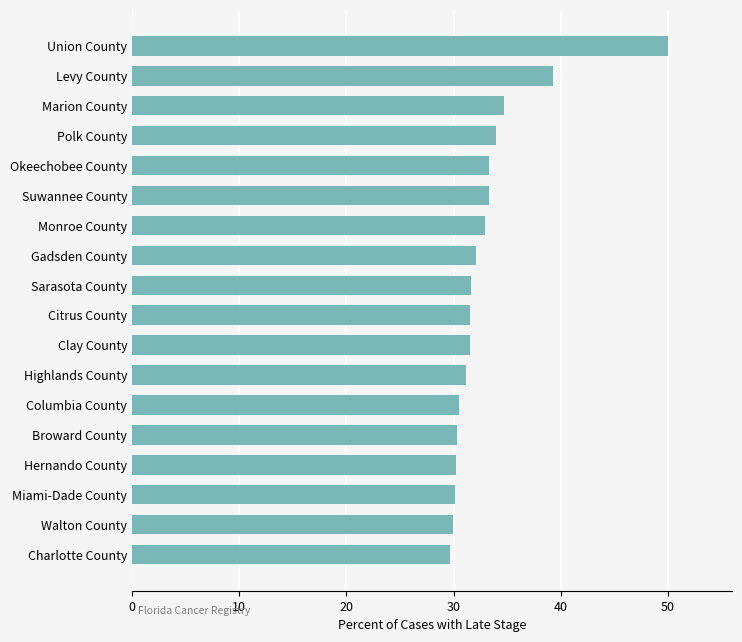

What is the ratio of the value at Clay County to the value at Charlotte County?

1.1